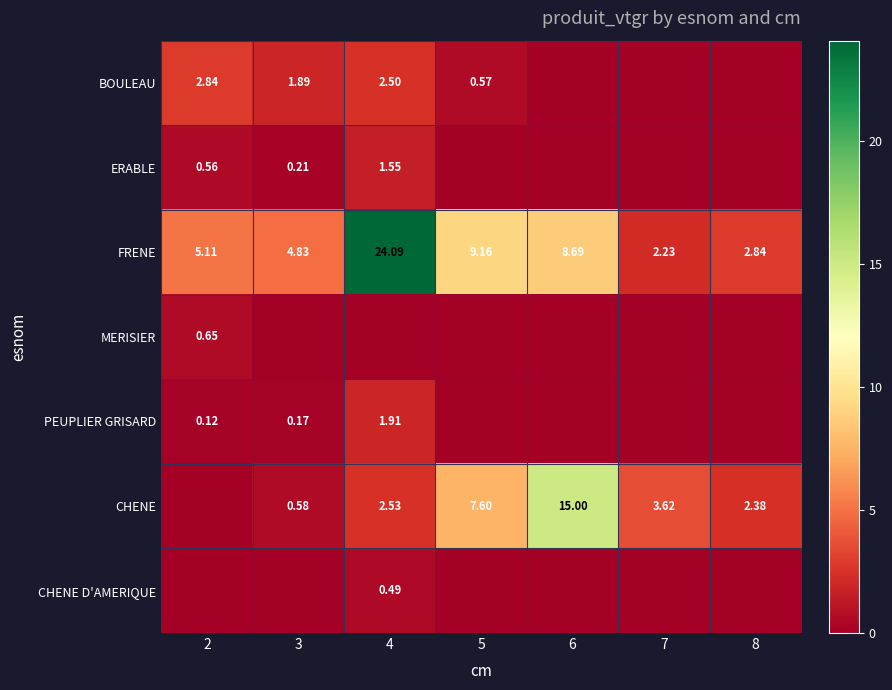

What is the total value across all series at 3?

7.7